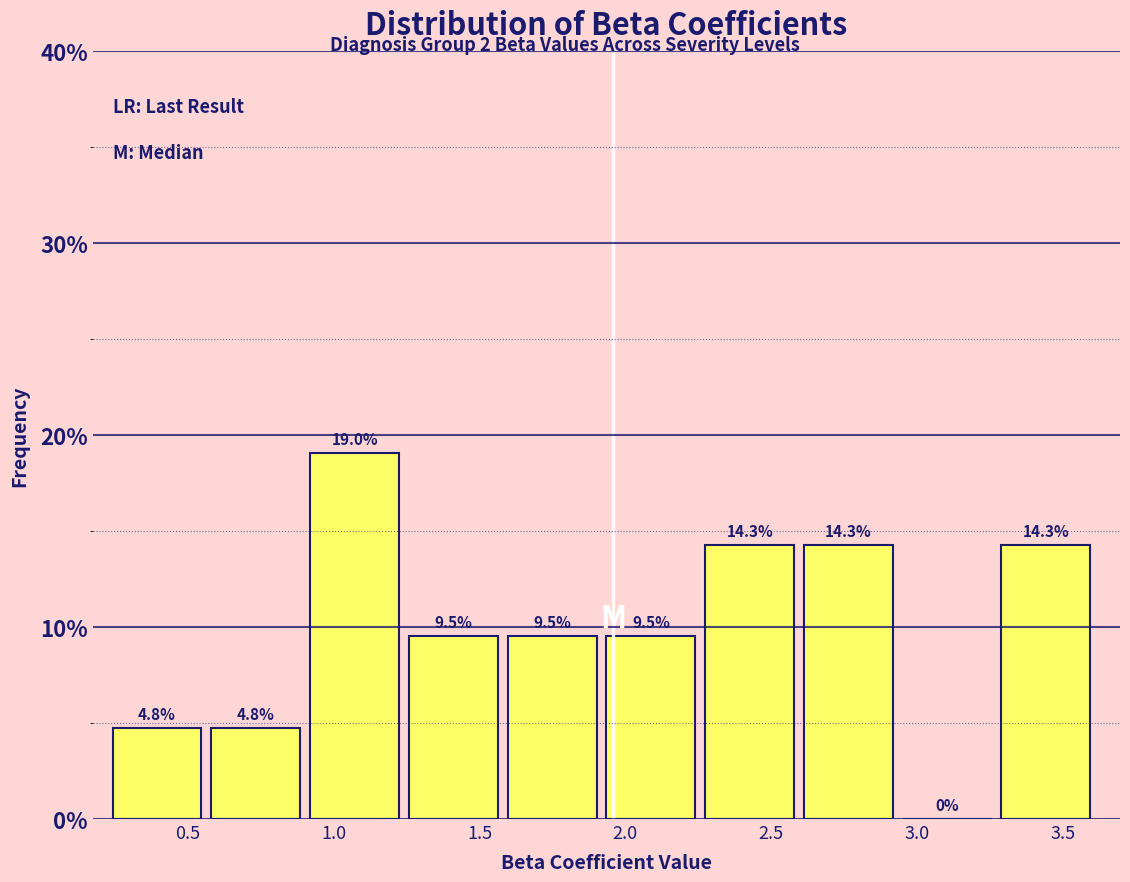

Reading left to right, list every bar in this chart as the range it spans on the x-axis followed by its height. The bar edges are not printed on the chart, so give them approximately, as read against the axis.

0.25 to 0.60: 4.8
0.60 to 0.90: 4.8
0.90 to 1.25: 19.0
1.25 to 1.60: 9.5
1.60 to 1.95: 9.5
1.95 to 2.25: 9.5
2.25 to 2.60: 14.3
2.60 to 2.95: 14.3
2.95 to 3.30: 0.0
3.30 to 3.65: 14.3